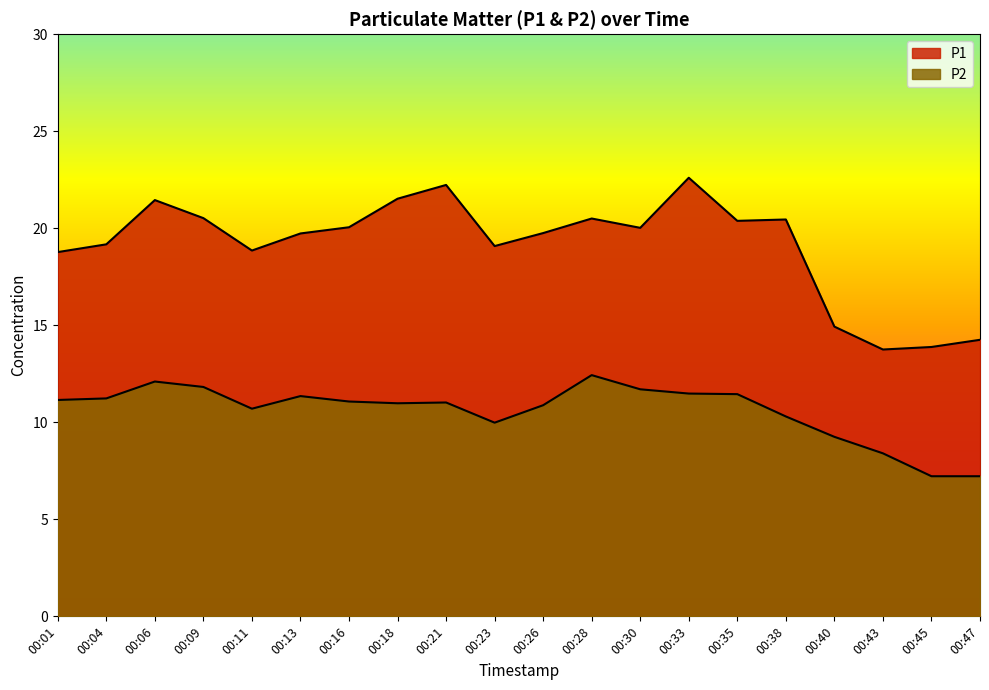

What is the difference between the second highest and minimum values in the P1 series?

8.5